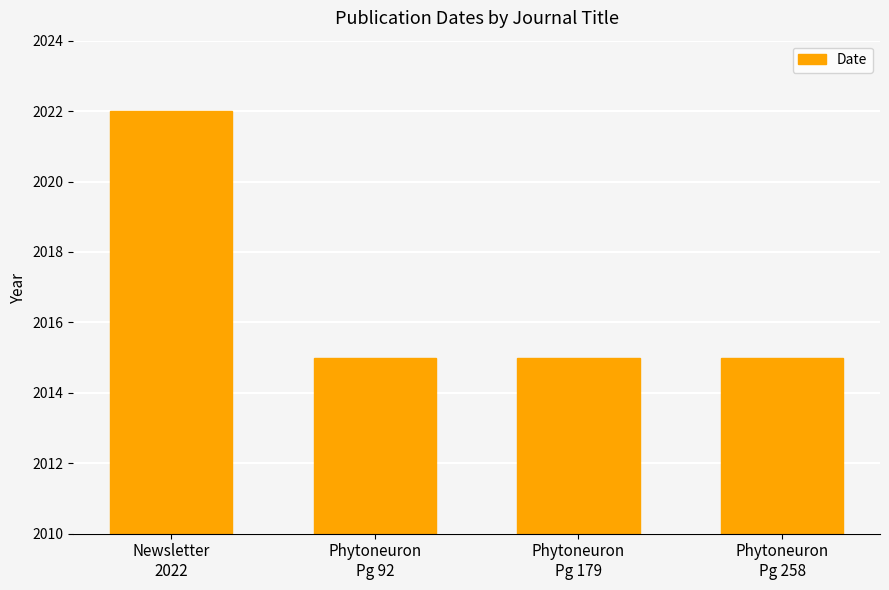

Reading right to left, extract all data points from this chart.

Phytoneuron
Pg 258=2015	Phytoneuron
Pg 179=2015	Phytoneuron
Pg 92=2015	Newsletter
2022=2022